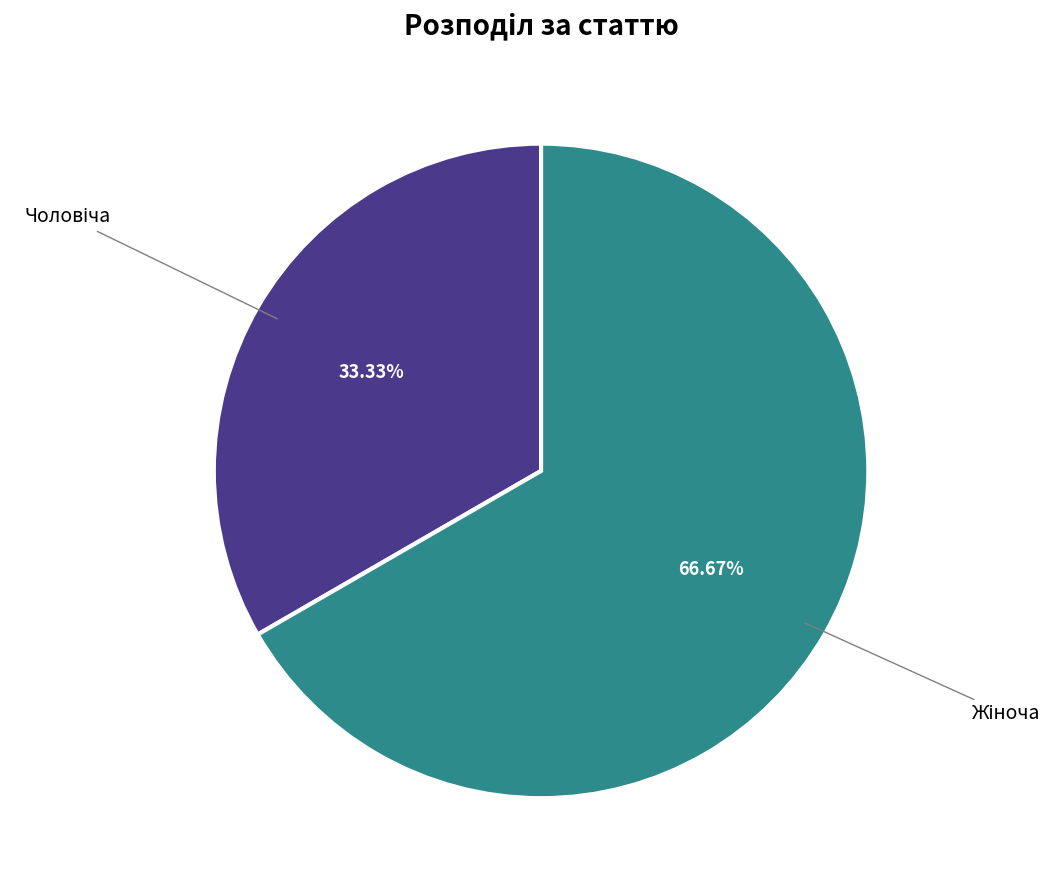

How many slices are in this pie chart?

2